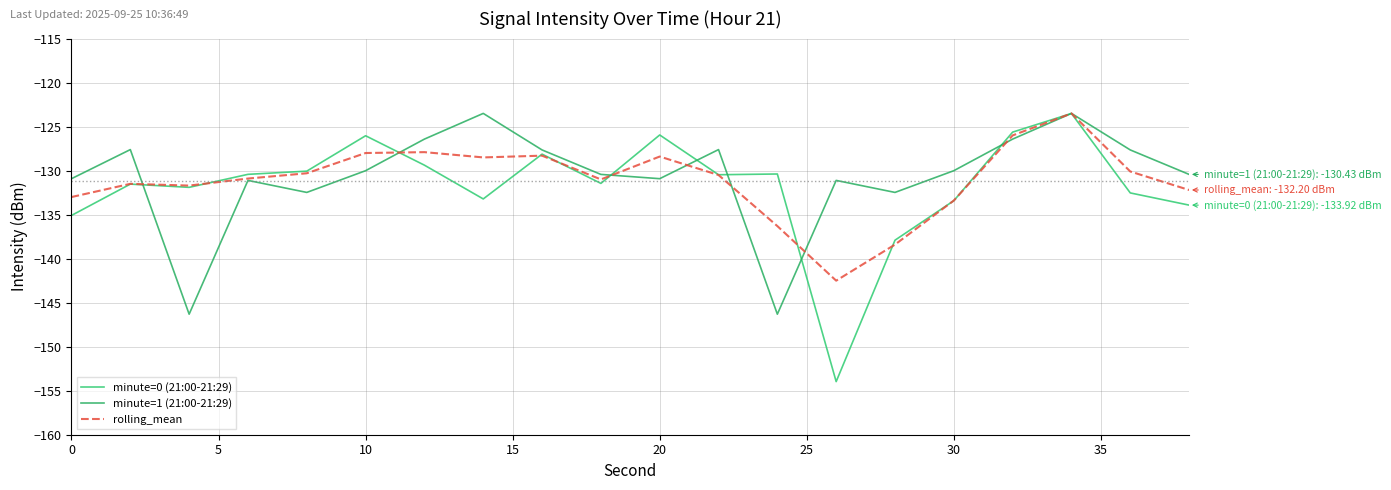

How many lines are shown in the chart?

3